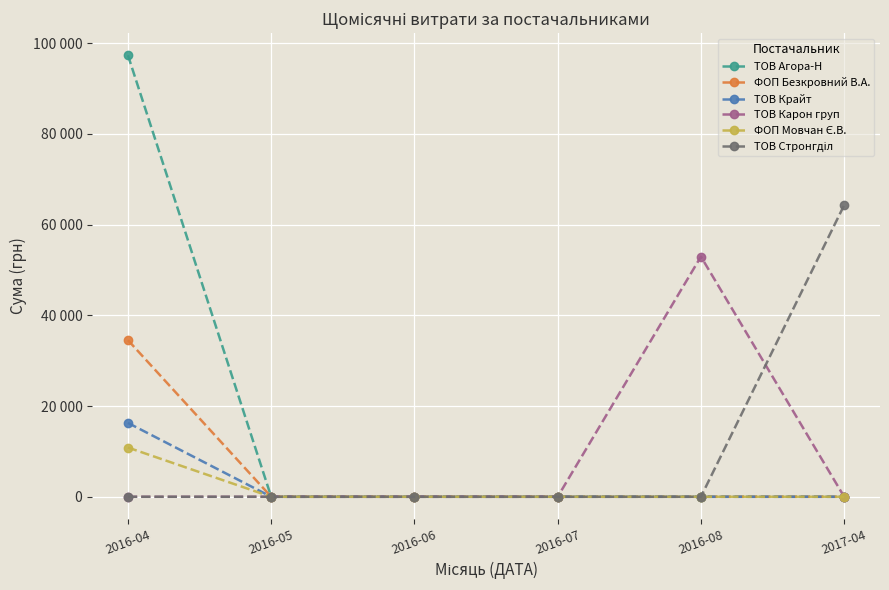

Does the chart have visible grid lines?

Yes